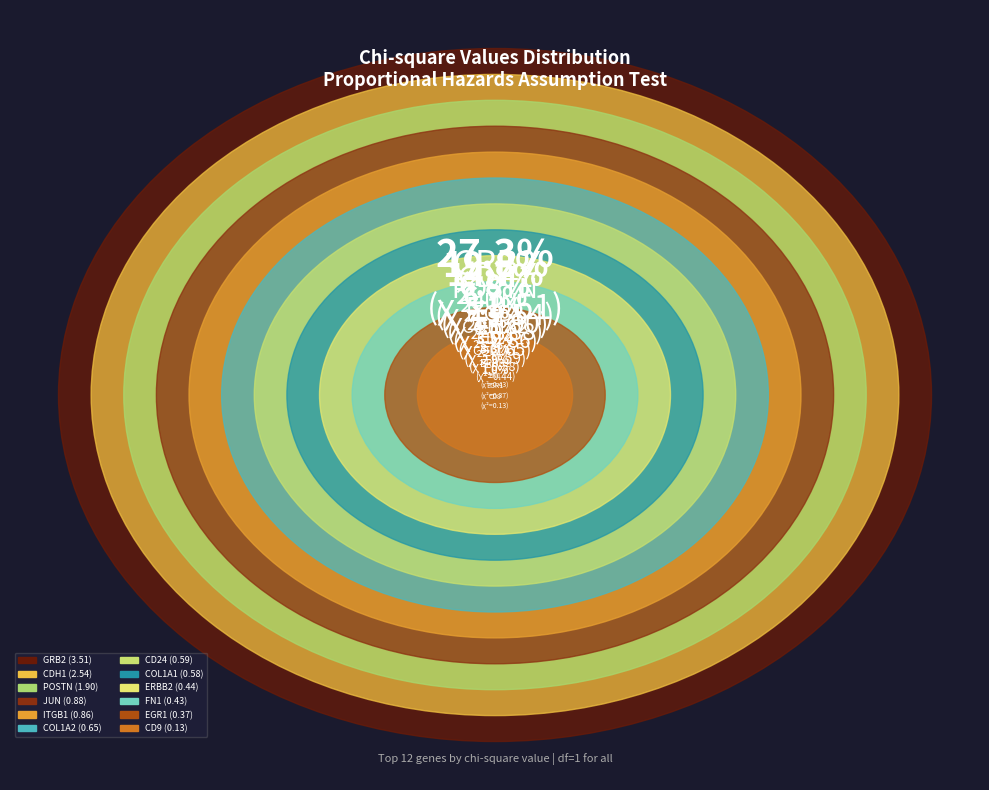

How many slices are in this pie chart?

12